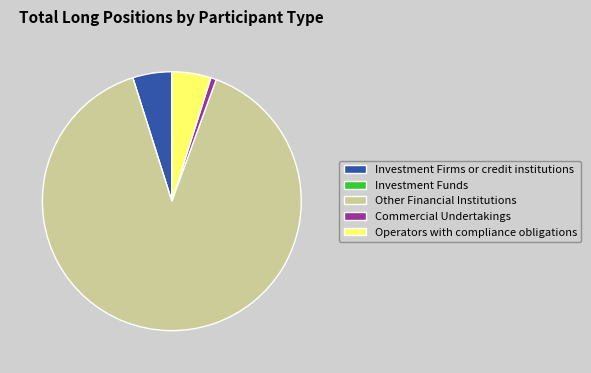

True or false: Other Financial Institutions accounts for 90% of the total.

True